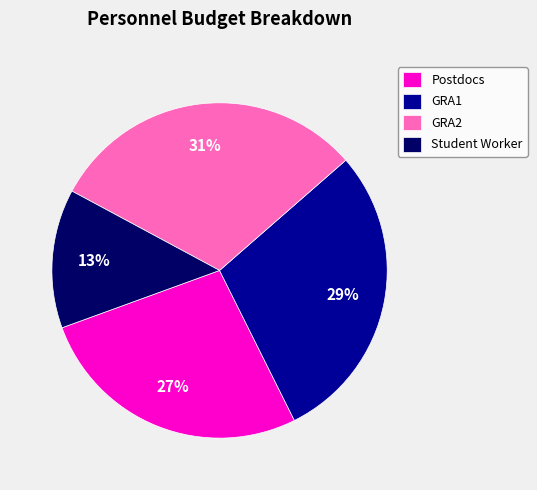

How many slices are in this pie chart?

4